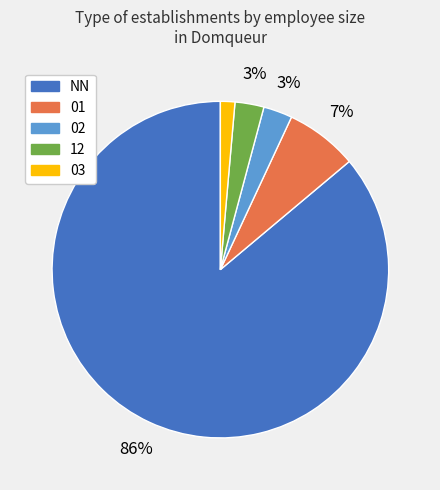

What is the ratio of the value at 12 to the value at 01?

0.4